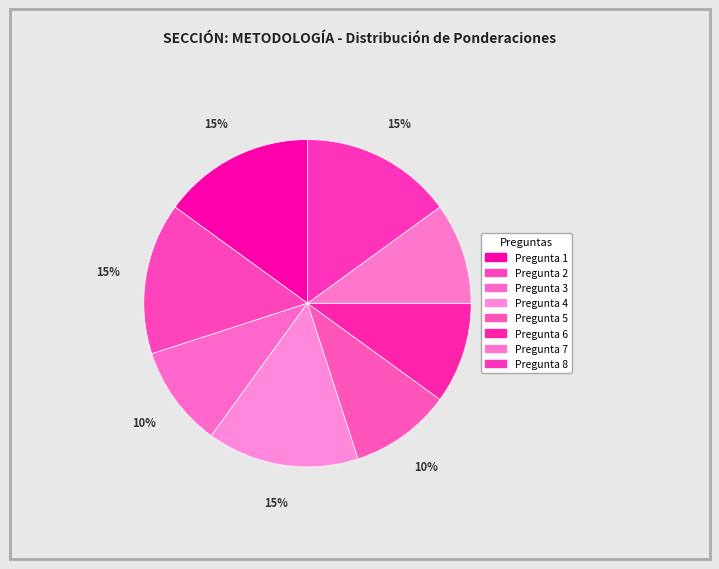

Which category has the biggest portion of the pie?

Pregunta 1